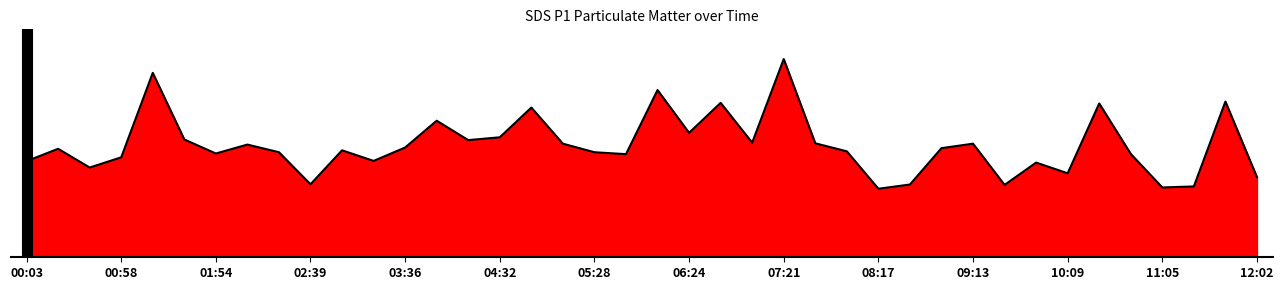

What is the value of the 38th point from the left?

5.5